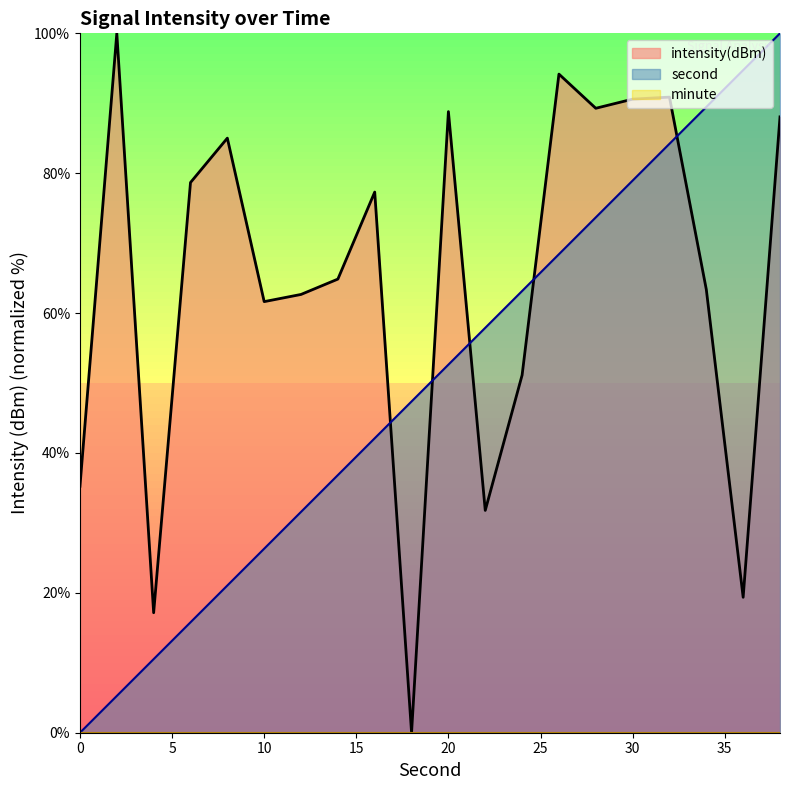

Which series has the largest total across all categories?

intensity(dBm)